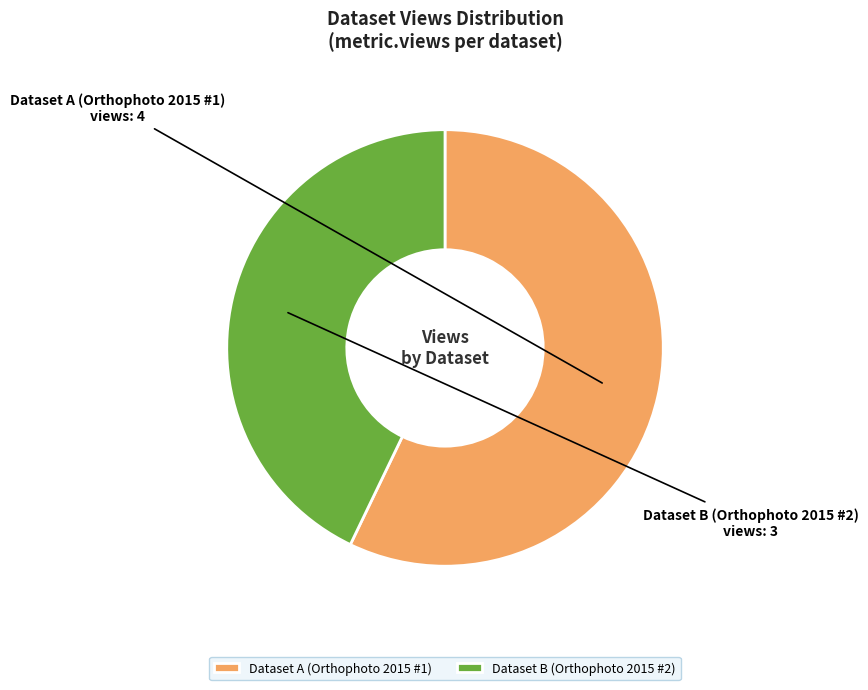

Is the sum of Dataset B (Orthophoto 2015 #2) and Dataset A (Orthophoto 2015 #1) greater than half?

Yes